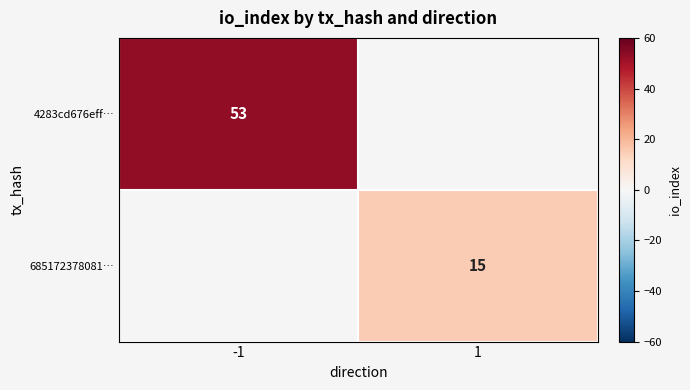

Which label corresponds to the largest value in the chart?

-1